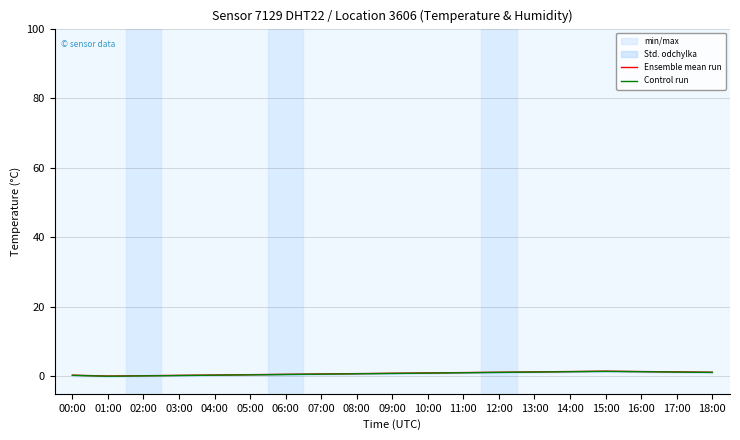

Reading right to left, extract all data points from this chart.

Ensemble mean run: 1.2	1.3	1.4	1.5	1.4	1.3	1.2	1.1	1.0	0.9	0.8	0.7	0.6	0.5	0.4	0.3	0.2	0.1	0.3
Control run: 1.1	1.2	1.4	1.4	1.4	1.2	1.1	1.1	0.9	0.8	0.8	0.7	0.6	0.5	0.3	0.2	0.1	0.1	0.3